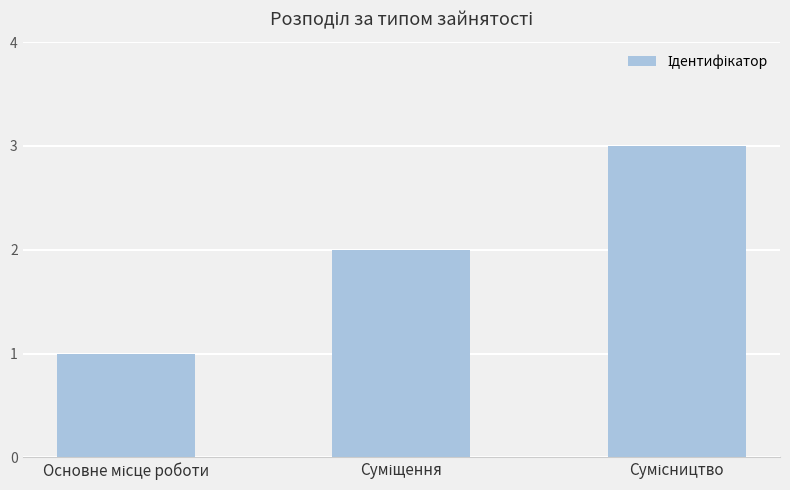

What is the sum of all values?

6